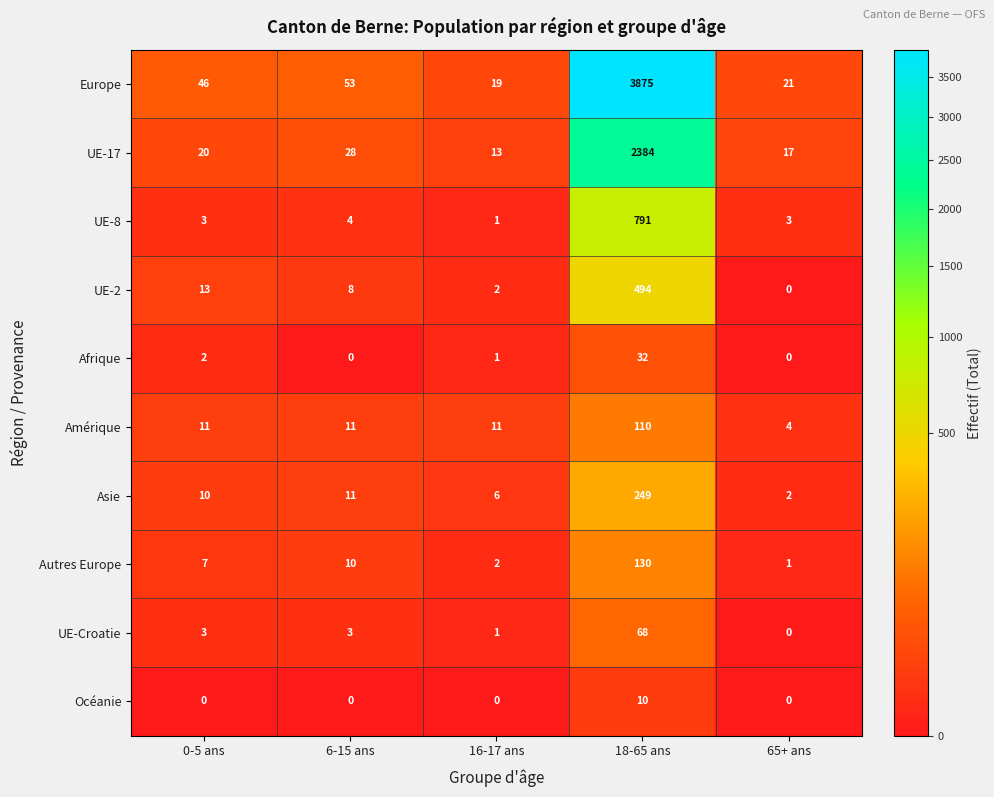

Which category has the highest value in the Autres Europe series?

18-65 ans